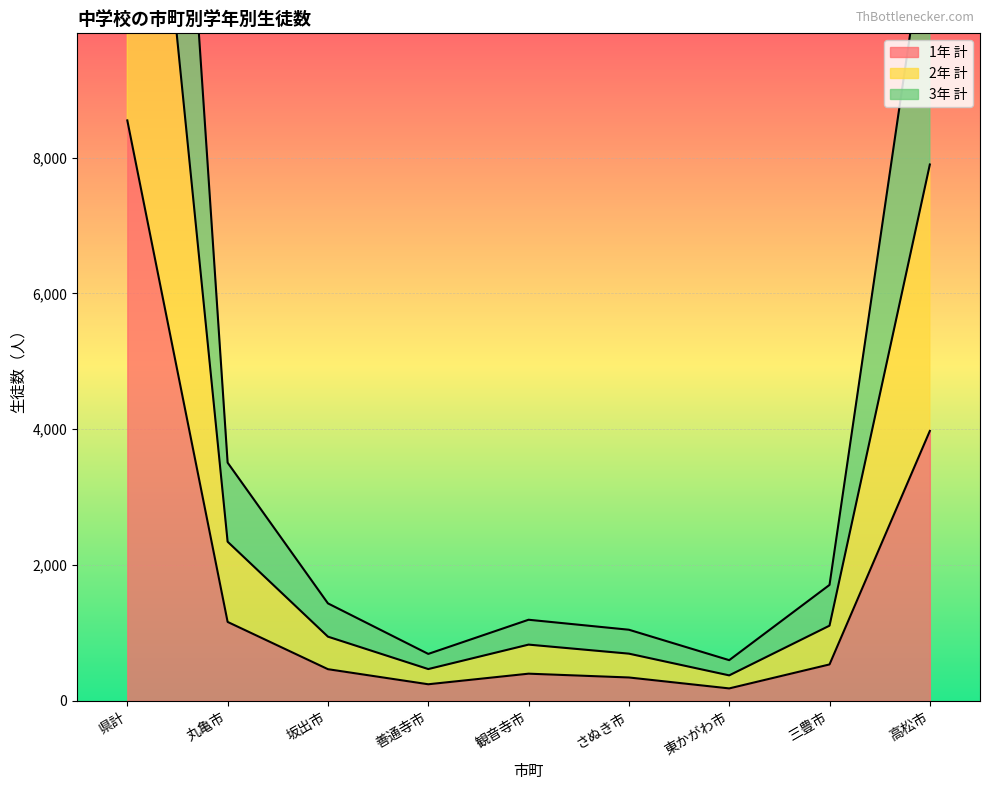

True or false: 1年 計 has a value of 245 at 善通寺市.

True